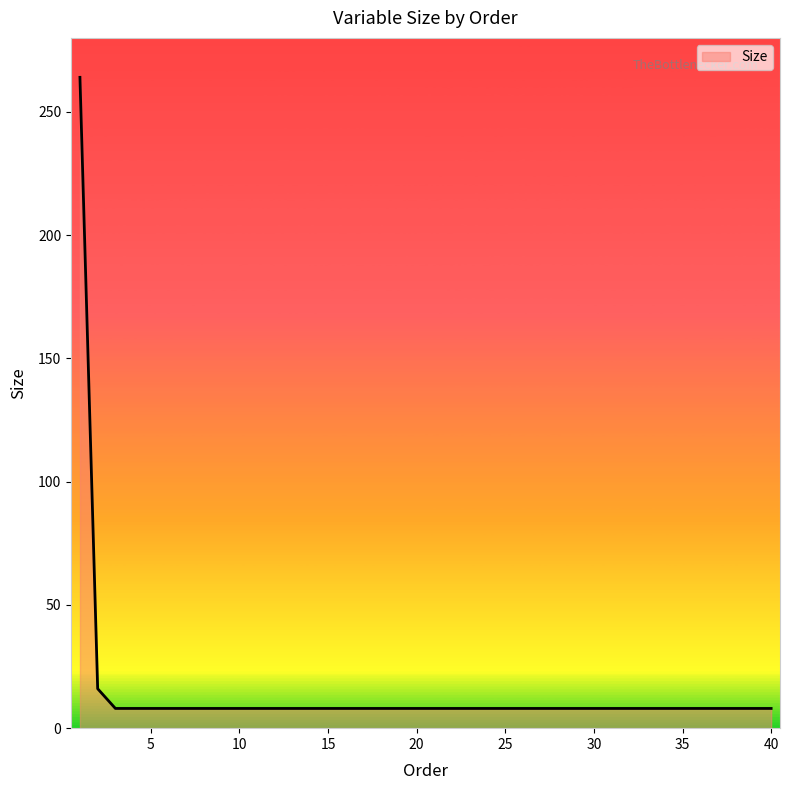

What is the maximum value shown in the chart?

264